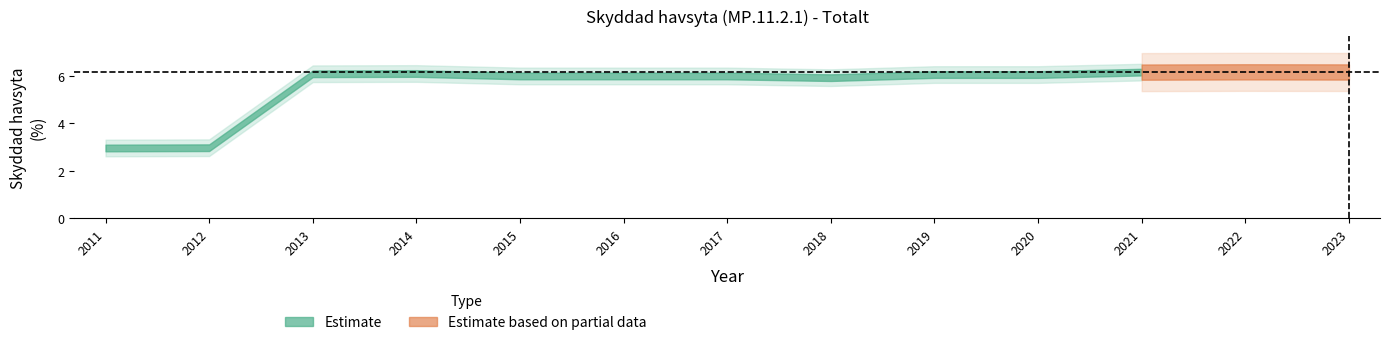

Which label corresponds to the largest value in the chart?

2022